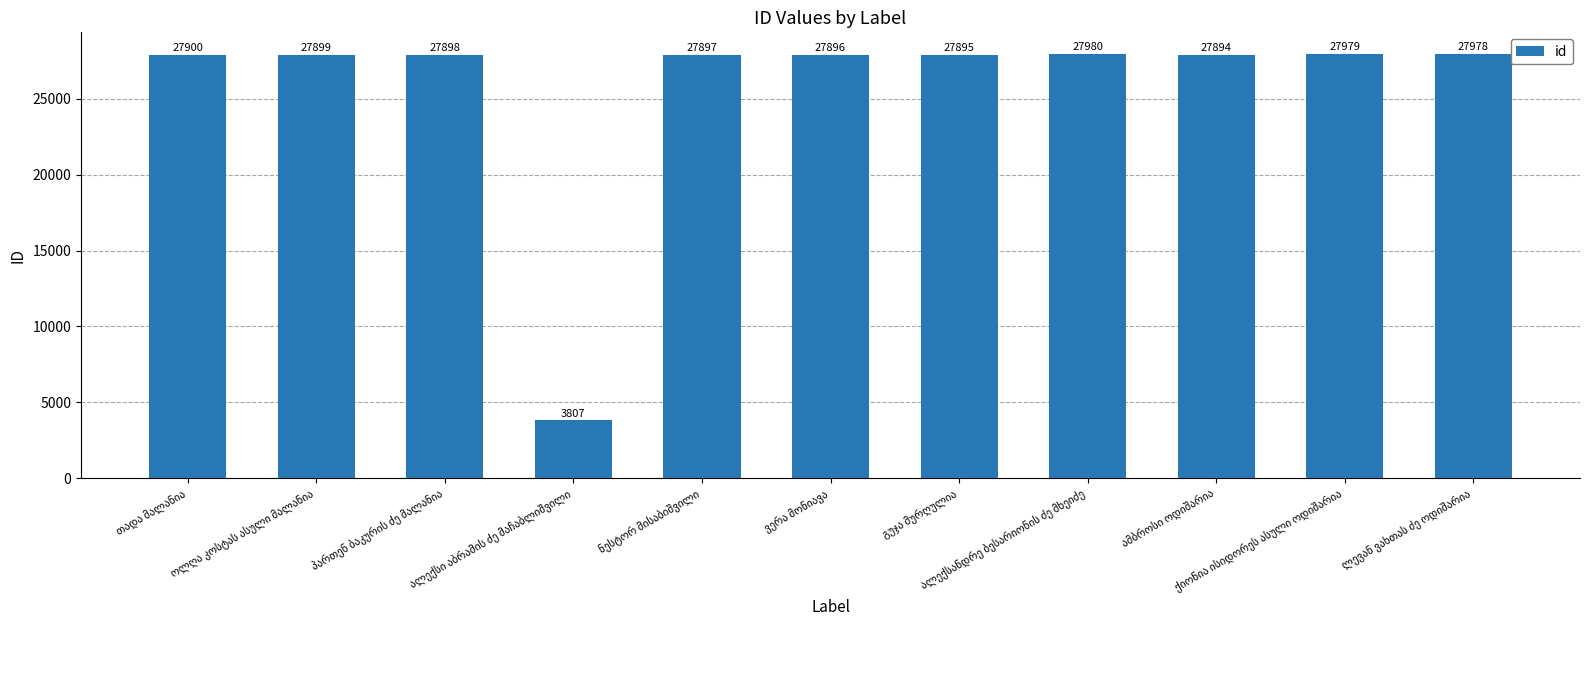

What is the greatest value displayed?

27980